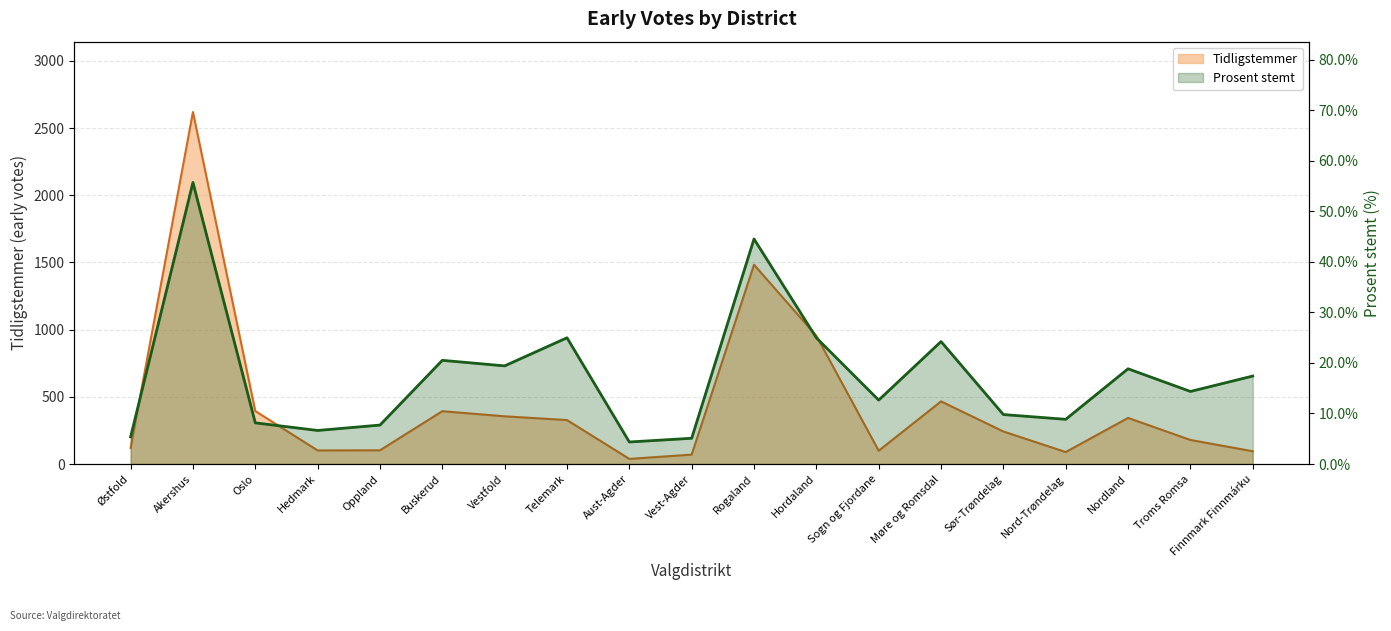

Between Akershus and Hedmark, which series saw the biggest shift?

Tidligstemmer